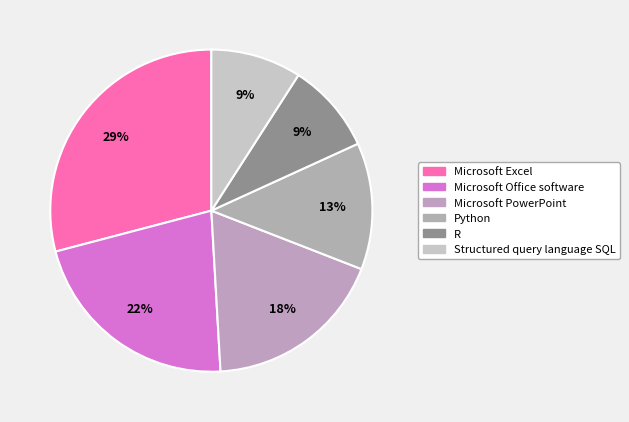

To the nearest percent, what is the combined percentage of Microsoft Excel and Structured query language SQL?

38%